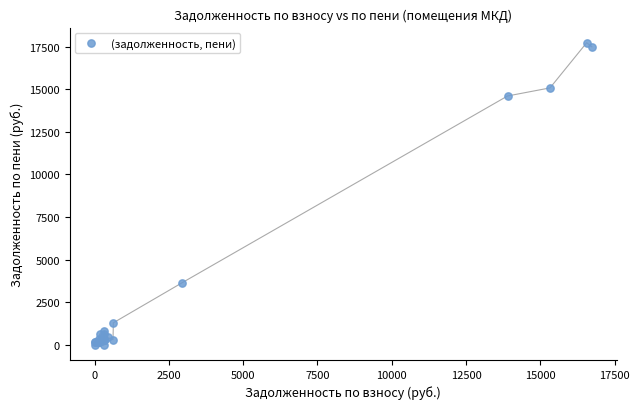

What Y value in the scatter plot is closest to 8862?

3638.7